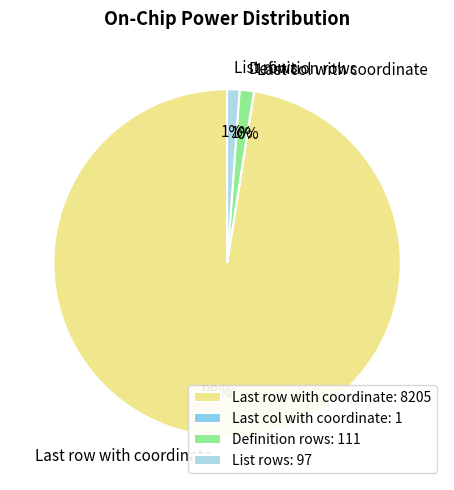

The Definition rows slice represents 13% of the pie. True or false?

False